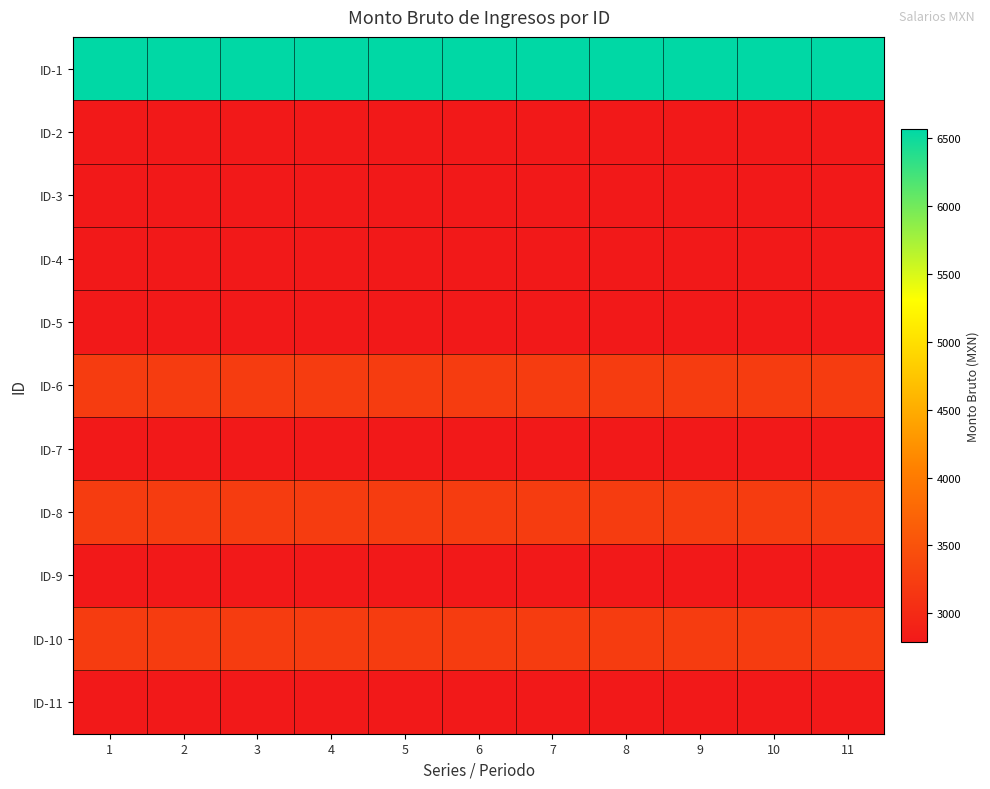

How many data points does each series have?

11